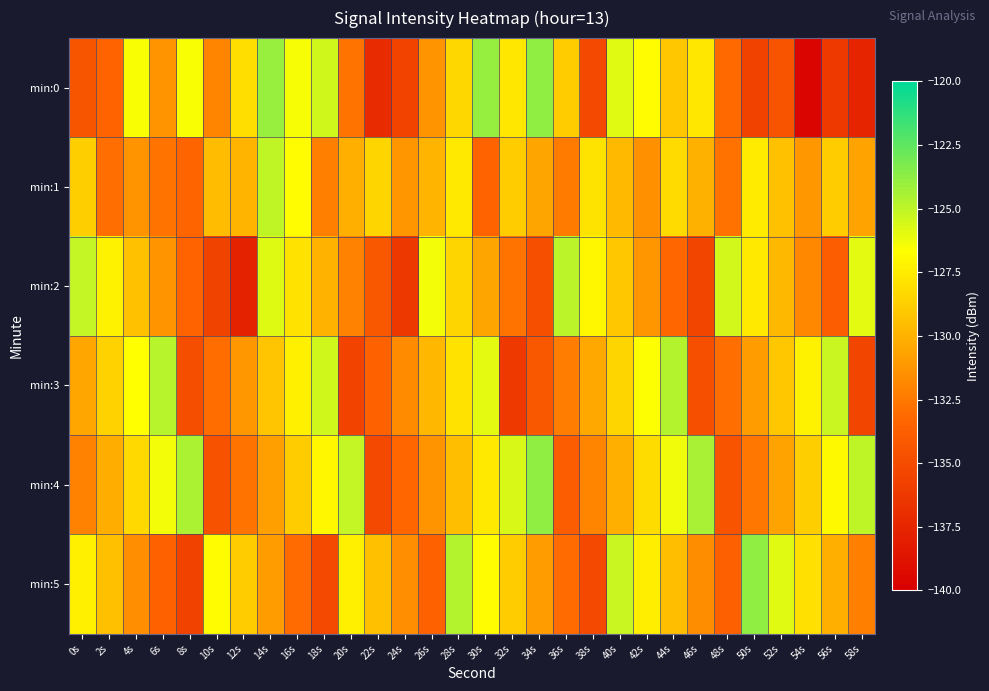

What is the total value across all series at 36s?

-785.4